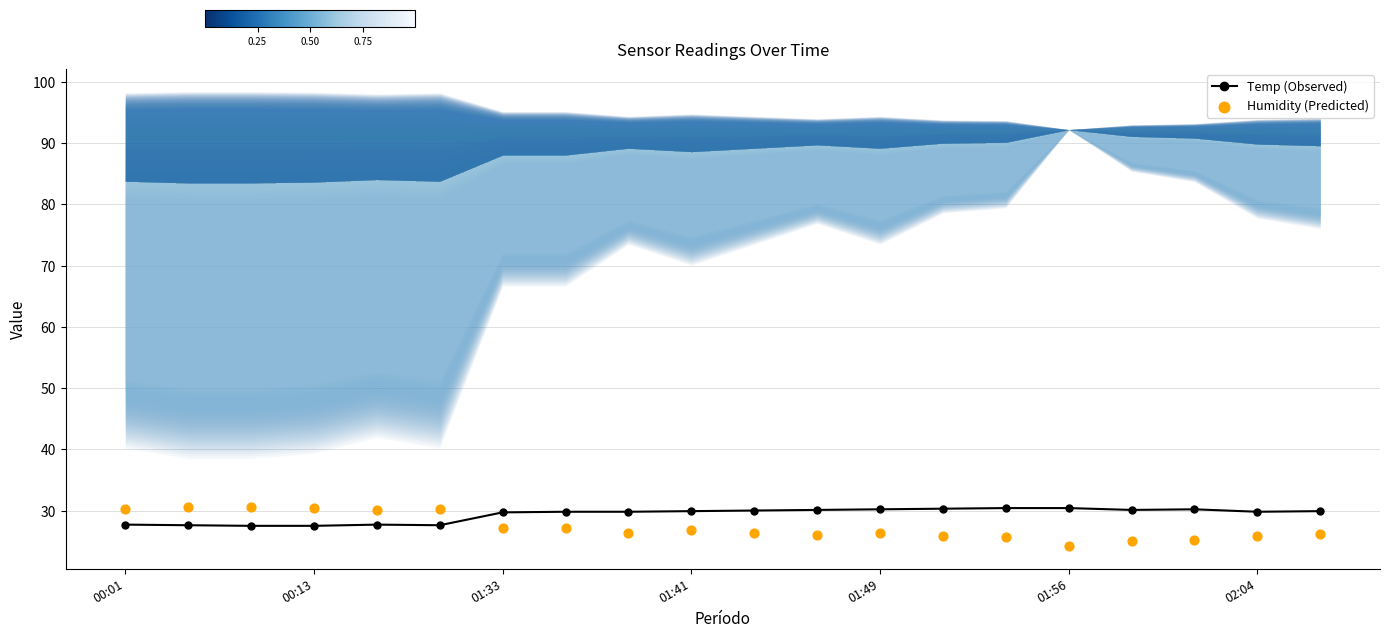

What is the total value across all series at 8?

56.2